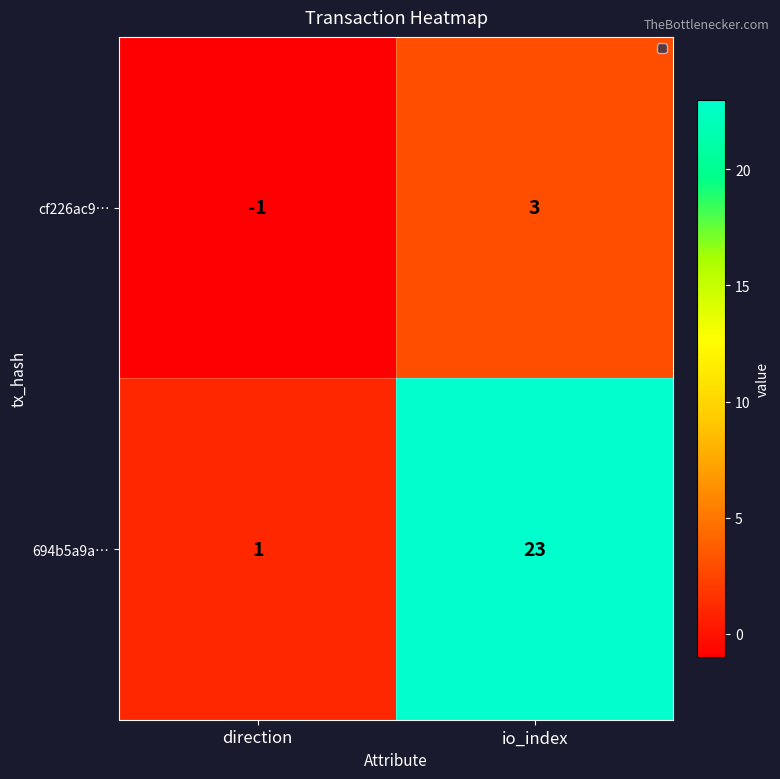

What is the minimum value shown in the chart?

-1